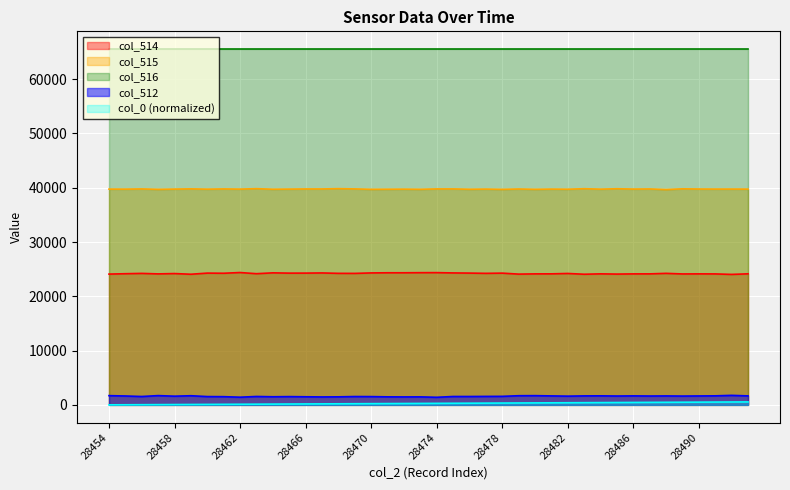

What is the value of the col_0 point at the 30th from the left?

402.4